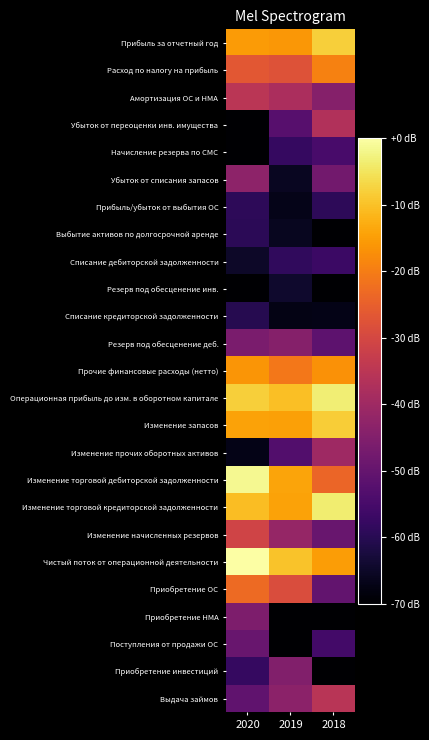

Reading left to right, what are all the values shown in this chart?

Прибыль за отчетный год: 2020=-15.6	2019=-16.1	2018=-8.1
Расход по налогу на прибыль: 2020=-26.7	2019=-27.9	2018=-19.3
Амортизация ОС и НМА: 2020=-35.1	2019=-37.9	2018=-44.5
Убыток от переоценки инв. имущества: 2020=-142.0	2019=-52.3	2018=-36.9
Начисление резерва по СМС: 2020=-70.3	2019=-57.8	2018=-54.7
Убыток от списания запасов: 2020=-43.1	2019=-65.7	2018=-47.7
Прибыль/убыток от выбытия ОС: 2020=-59.2	2019=-67.0	2018=-59.1
Выбытие активов по долгосрочной аренде: 2020=-59.5	2019=-66.1	2018=-142.0
Списание дебиторской задолженности: 2020=-64.9	2019=-58.6	2018=-57.0
Резерв под обесценение инв.: 2020=-79.2	2019=-64.5	2018=-142.0
Списание кредиторской задолженности: 2020=-60.2	2019=-67.5	2018=-67.0
Резерв под обесценение деб.: 2020=-46.4	2019=-44.5	2018=-51.4
Прочие финансовые расходы (нетто): 2020=-16.2	2019=-20.9	2018=-16.8
Операционная прибыль до изм. в оборотном капитале: 2020=-8.1	2019=-10.2	2018=-3.5
Изменение запасов: 2020=-14.3	2019=-14.7	2018=-8.3
Изменение прочих оборотных активов: 2020=-67.0	2019=-53.2	2018=-40.1
Изменение торговой дебиторской задолженности: 2020=-1.4	2019=-14.1	2018=-23.8
Изменение торговой кредиторской задолженности: 2020=-10.4	2019=-14.4	2018=-3.8
Изменение начисленных резервов: 2020=-31.1	2019=-41.8	2018=-49.5
Чистый поток от операционной деятельности: 2020=0.0	2019=-9.8	2018=-15.1
Приобретение ОС: 2020=-23.1	2019=-28.9	2018=-50.4
Приобретение НМА: 2020=-45.8	2019=-142.0	2018=-142.0
Поступления от продажи ОС: 2020=-49.3	2019=-73.5	2018=-55.6
Приобретение инвестиций: 2020=-57.7	2019=-45.1	2018=-142.0
Выдача займов: 2020=-50.6	2019=-43.4	2018=-35.4